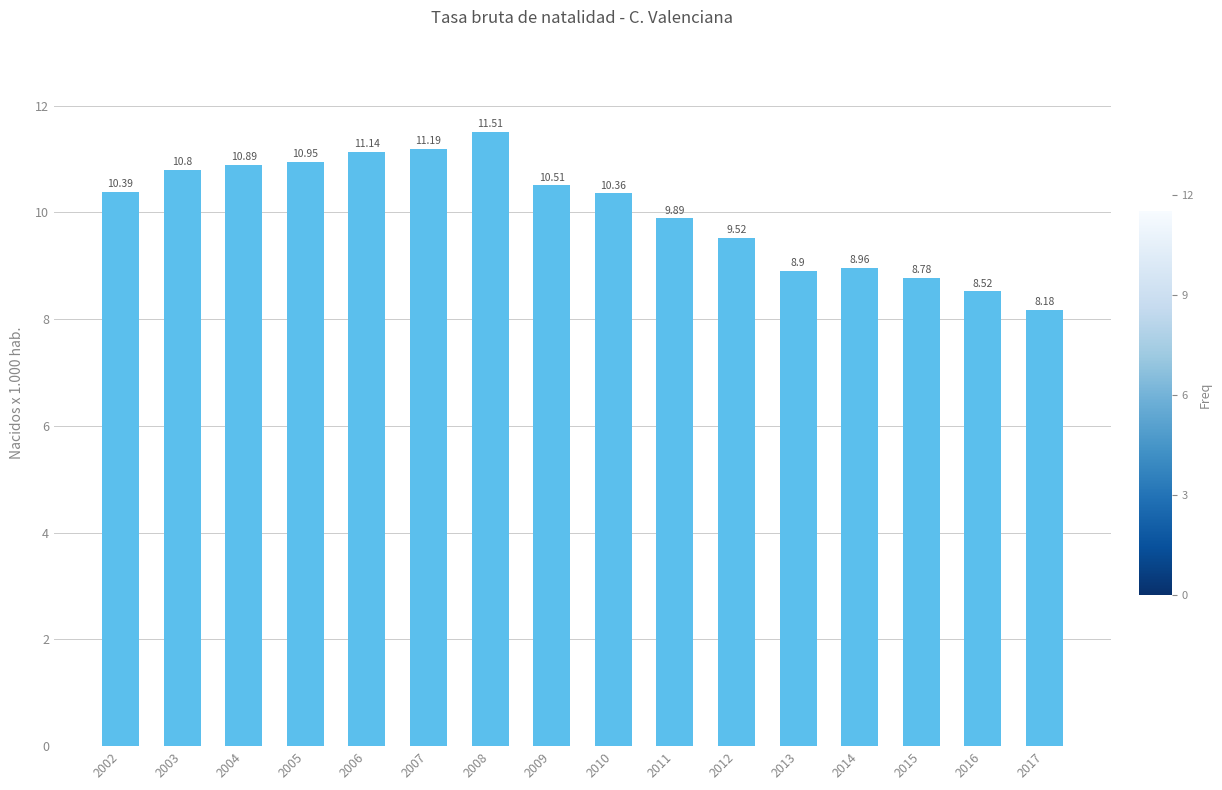

Which category has the lowest value across all series?

2017